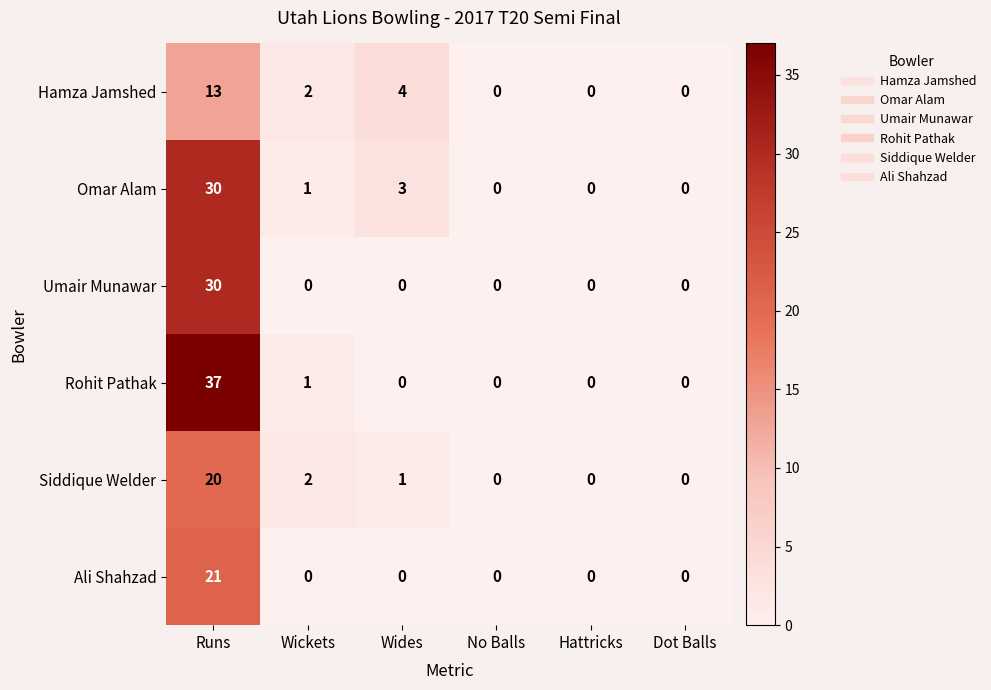

What is the average value of the Umair Munawar series?

5